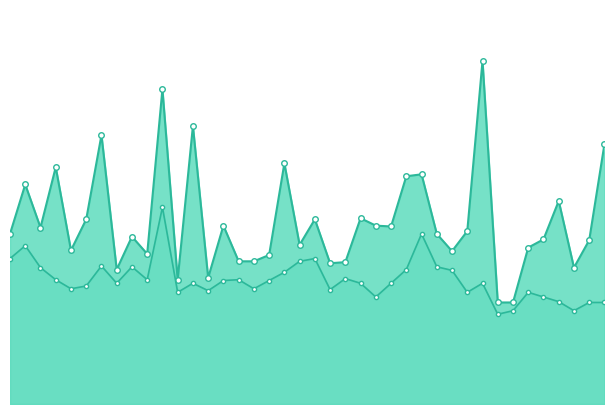

What is the difference between the P1 values at 00:47 and 00:54?

0.6